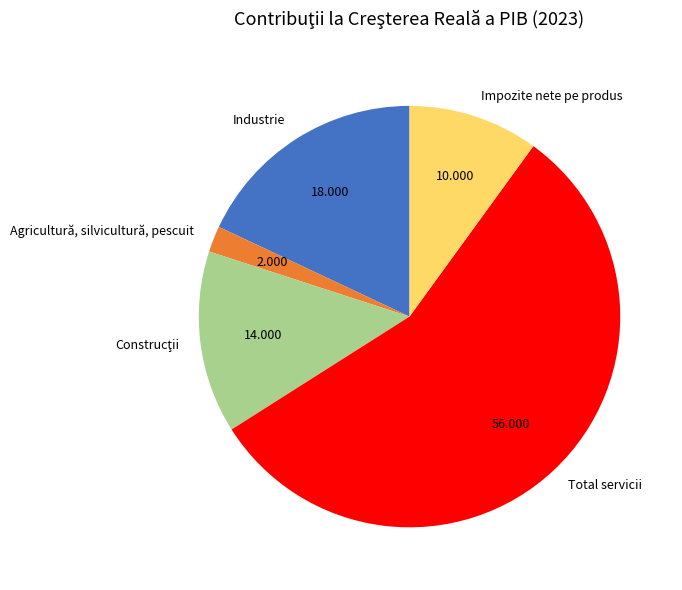

Which category has the biggest portion of the pie?

Total servicii